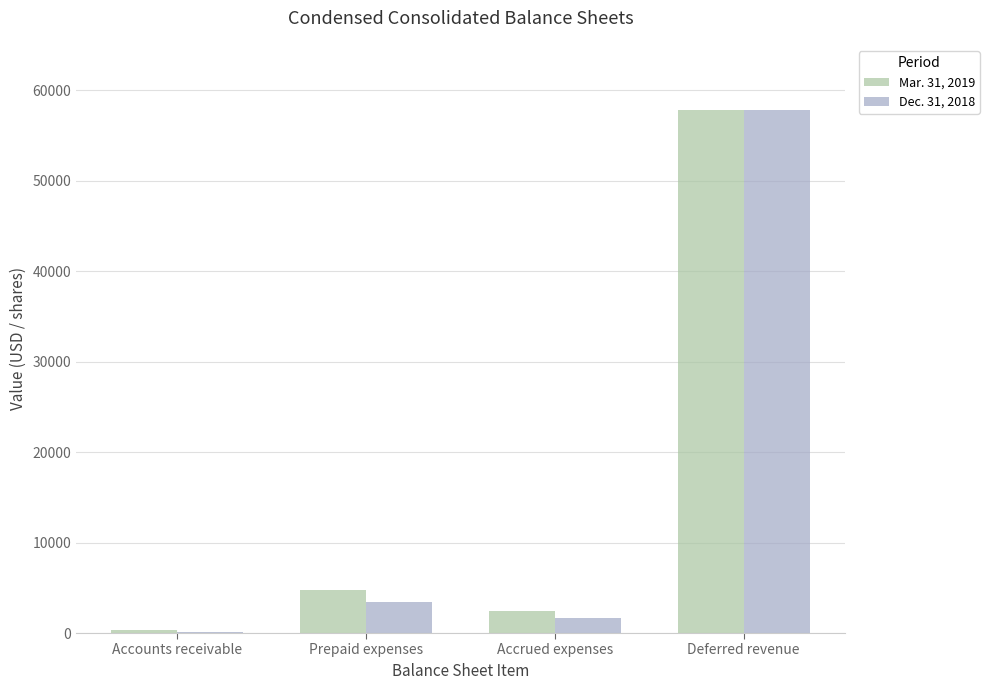

How many groups of bars are there?

4